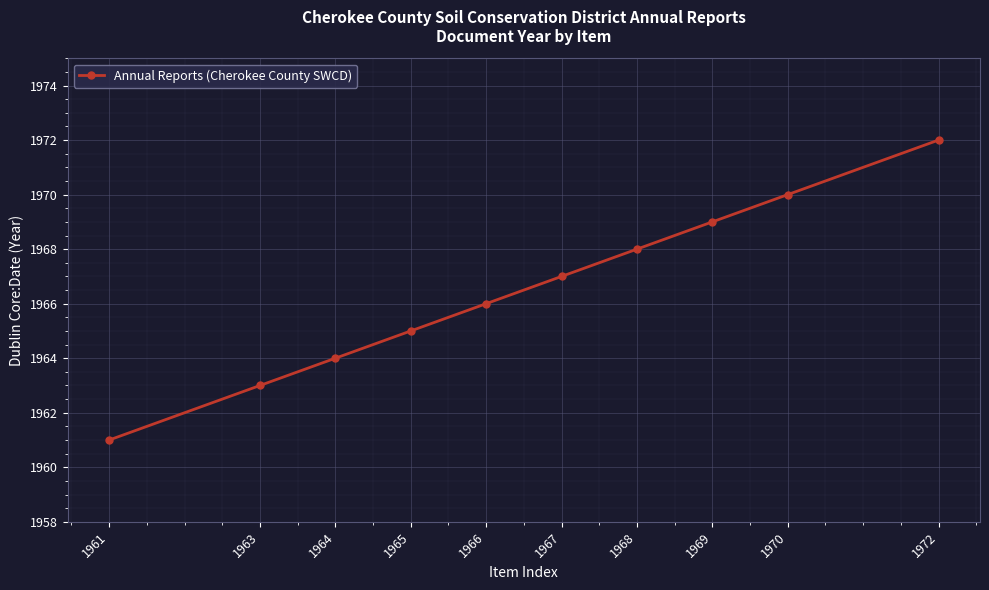

Does the chart have visible grid lines?

Yes